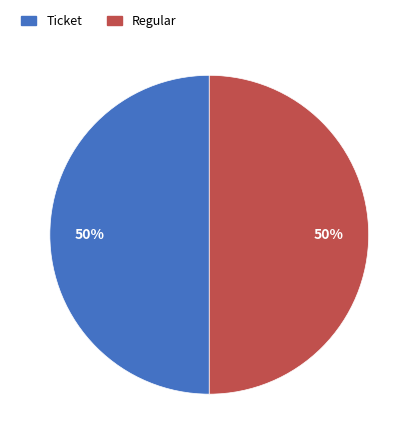

To the nearest percent, what is the combined percentage of Regular and Ticket?

100%